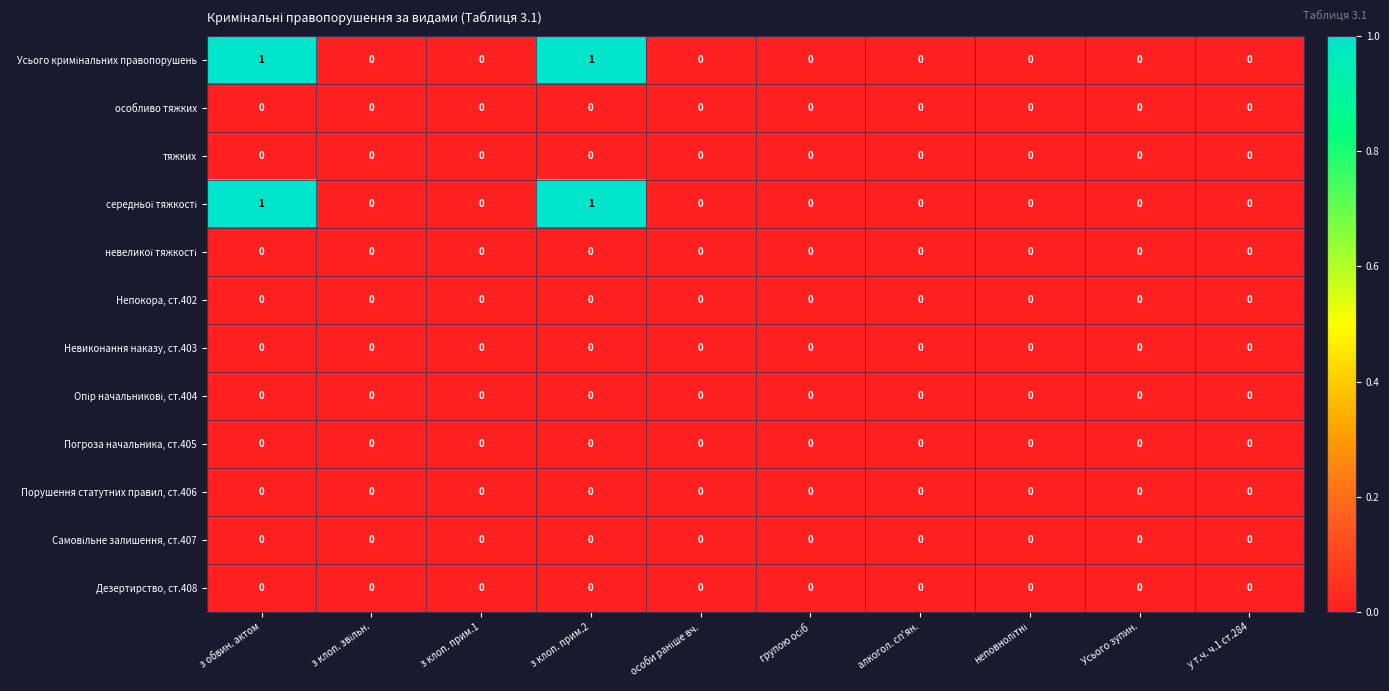

True or false: Дезертирство, ст.408 has a value of 0 at з обвин. актом.

True